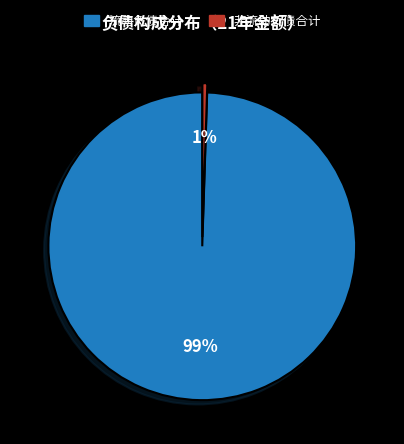

Combined, do 流动负债合计 and 非流动负债合计 account for over 50%?

Yes